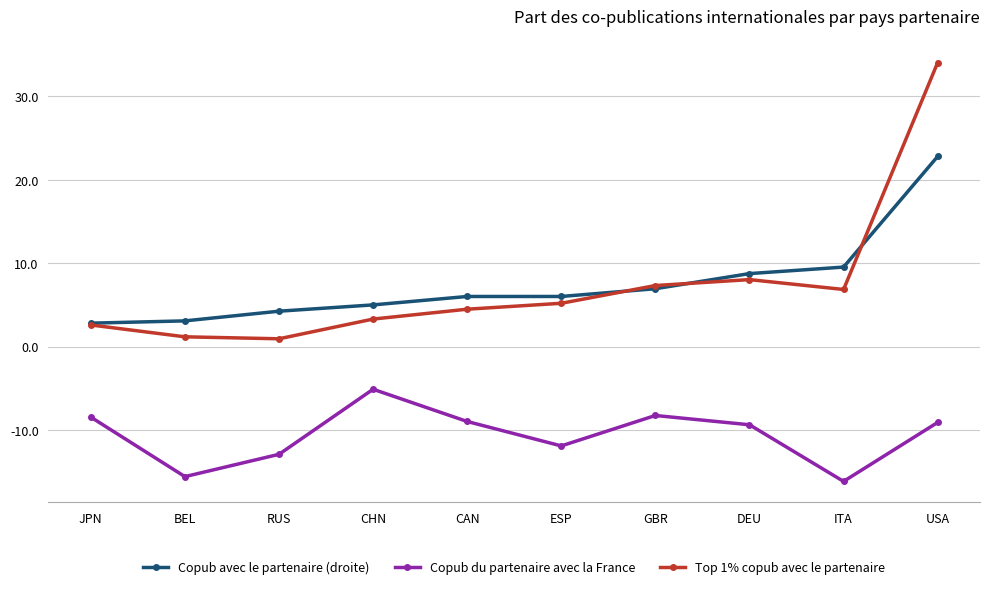

The Copub avec le partenaire (droite) series shows 3.1 at BEL. True or false?

True